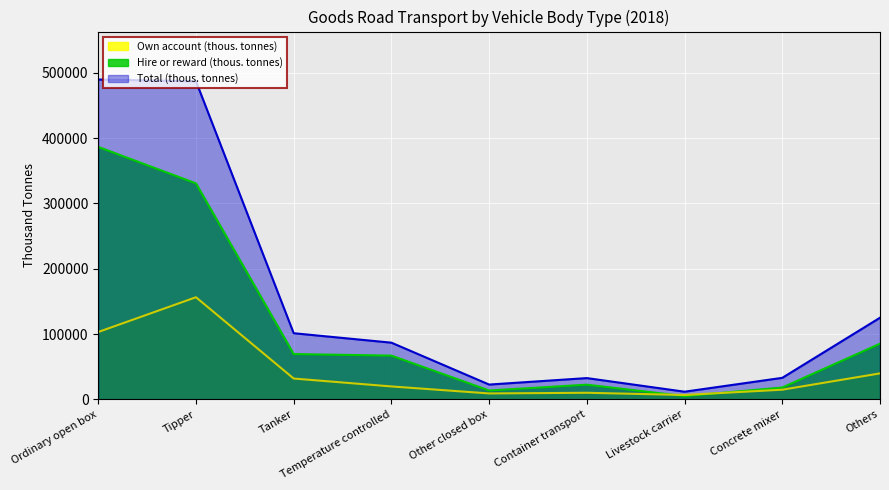

True or false: Total (thous. tonnes) and Own account (thous. tonnes) cross at least once.

False